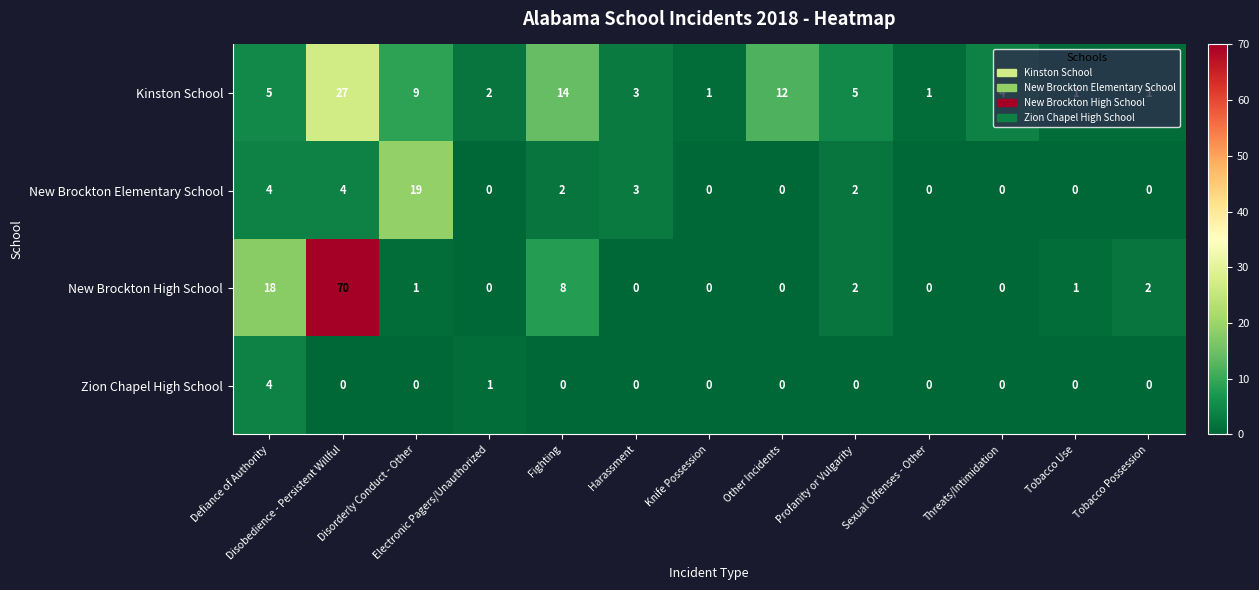

What is the difference between the maximum and minimum values in the Zion Chapel High School series?

4